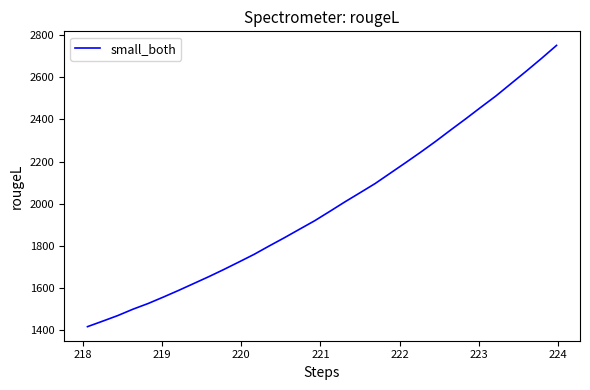

Reading right to left, transcribe all the data shown in this chart.

2750.4	2688.5	2628.5	2570.1	2511.5	2457.7	2403.0	2349.8	2295.6	2243.9	2193.9	2144.9	2095.8	2052.1	2008.8	1963.7	1919.4	1879.3	1838.9	1800.1	1760.2	1724.1	1688.5	1654.2	1621.6	1589.0	1557.6	1527.3	1500.4	1470.2	1443.7	1417.7